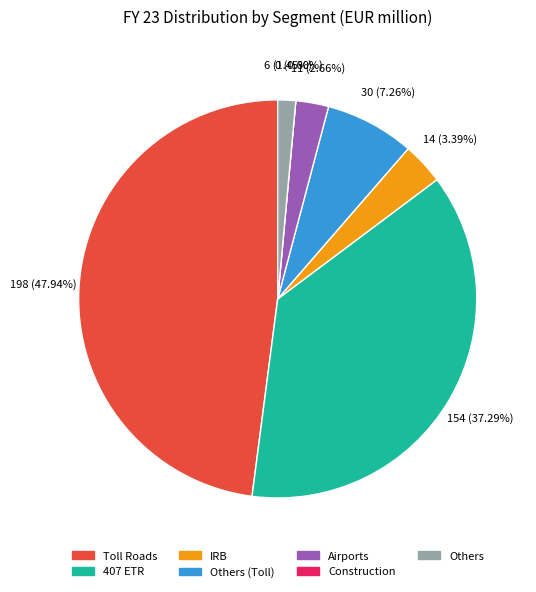

Approximately how many times larger is the value at Toll Roads compared to Others?

33.0